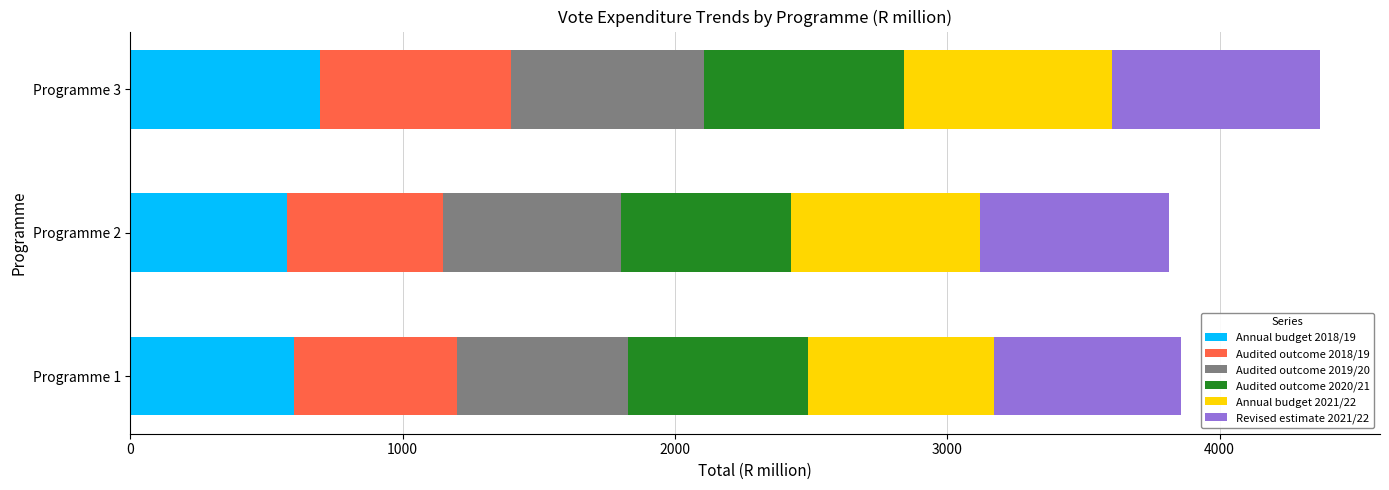

What are all the series names shown in the legend?

Annual budget 2018/19, Audited outcome 2018/19, Audited outcome 2019/20, Audited outcome 2020/21, Annual budget 2021/22, Revised estimate 2021/22